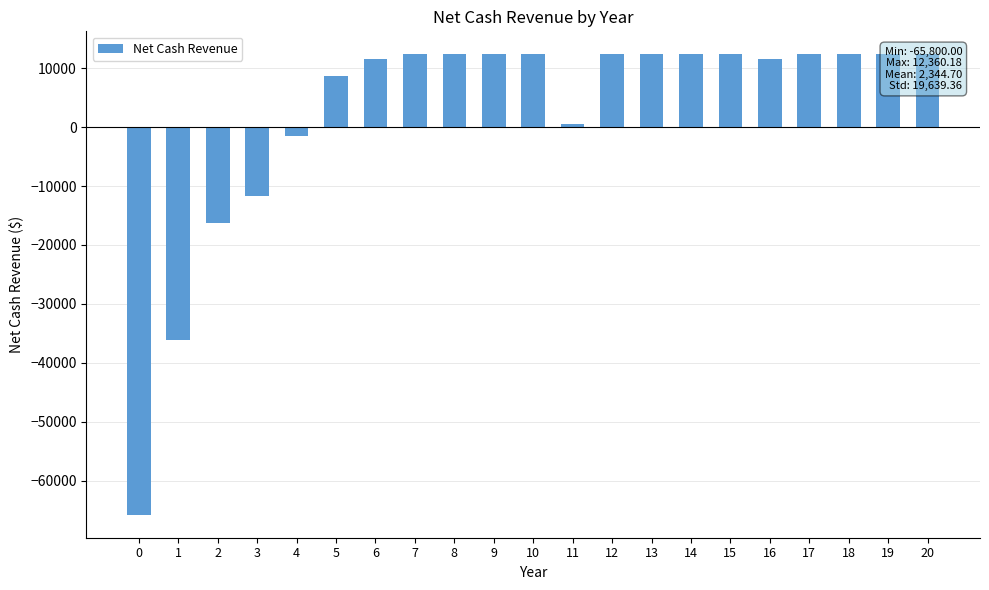

What is the minimum value shown in the chart?

-65800.0